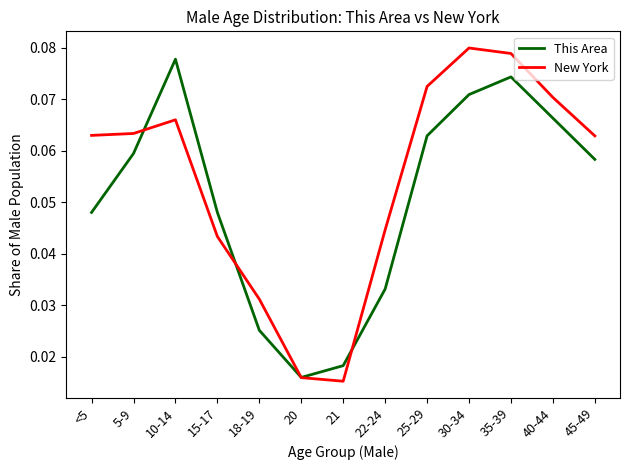

How many lines are shown in the chart?

2